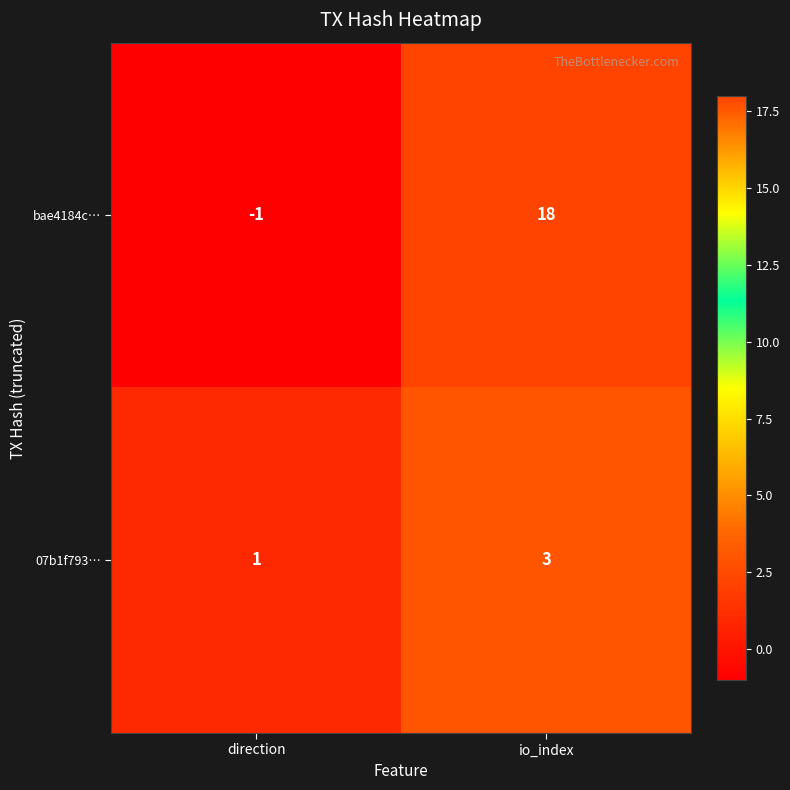

How many categories are shown in the chart?

2